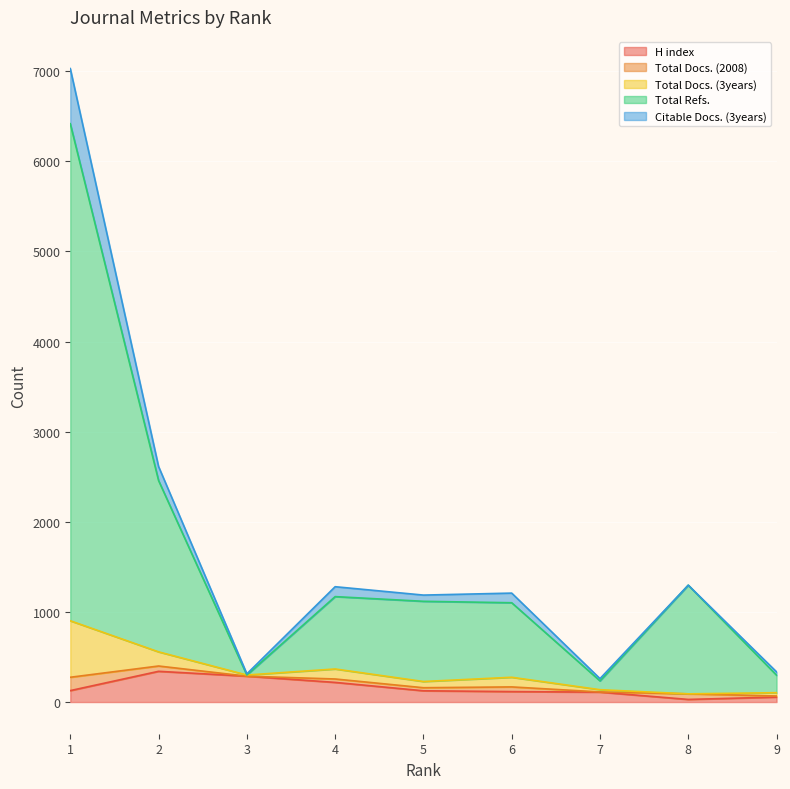

Which series ends up on top after the final intersection of Total Docs. (3years) and H index?

H index